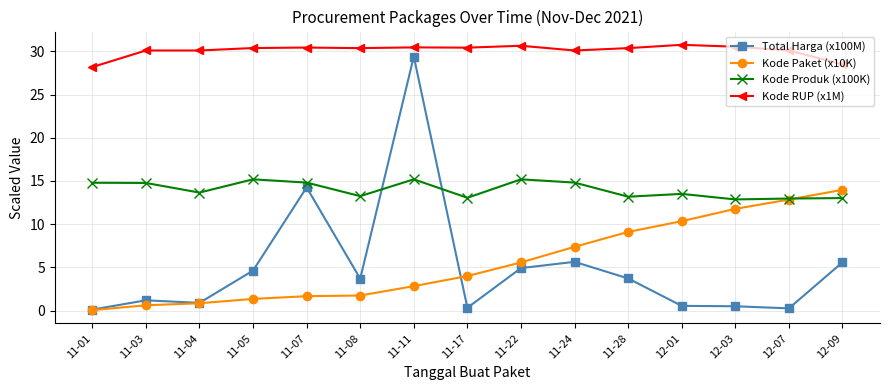

How many intersections are there between Kode Produk (x100K) and Total Harga (x100M)?

2